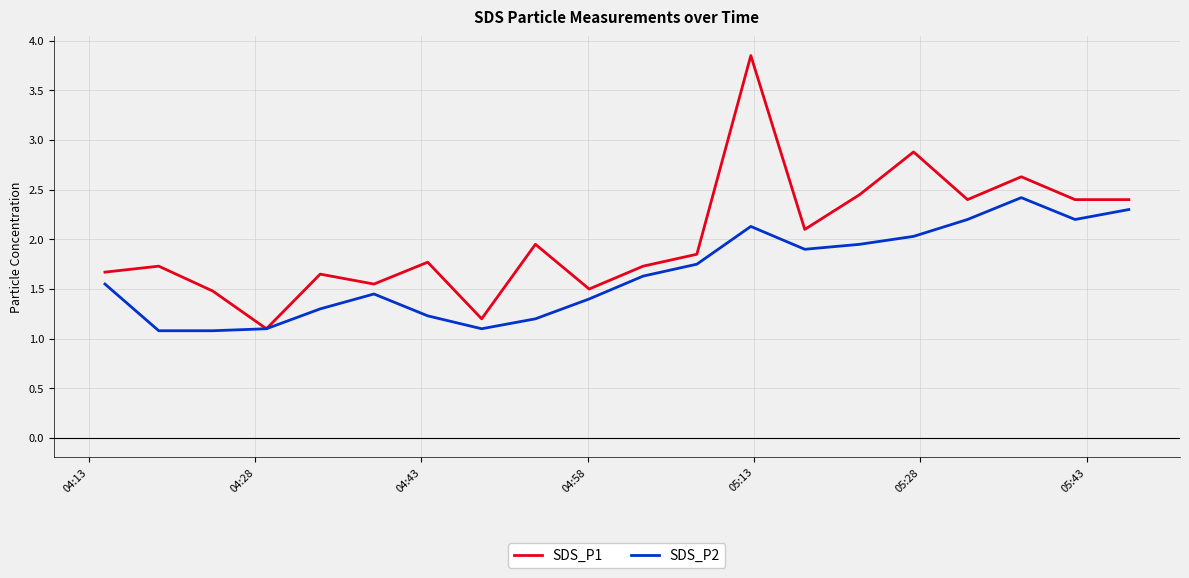

What is the smallest value displayed?

1.1